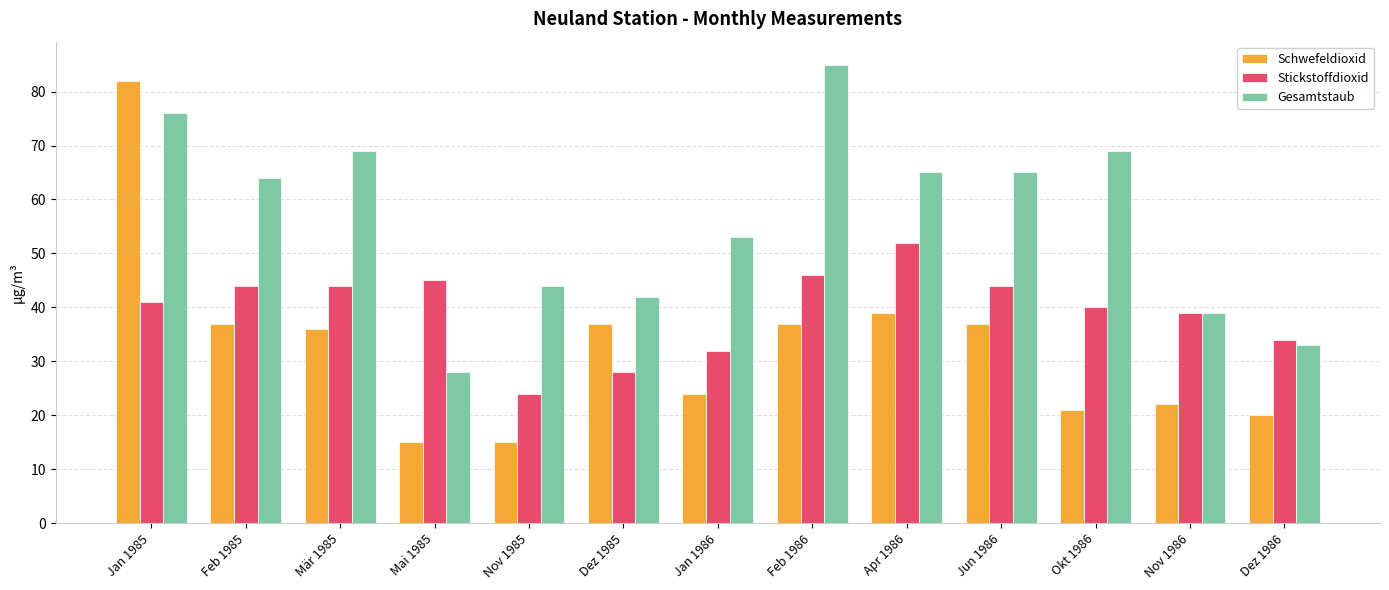

How many groups of bars are there?

13